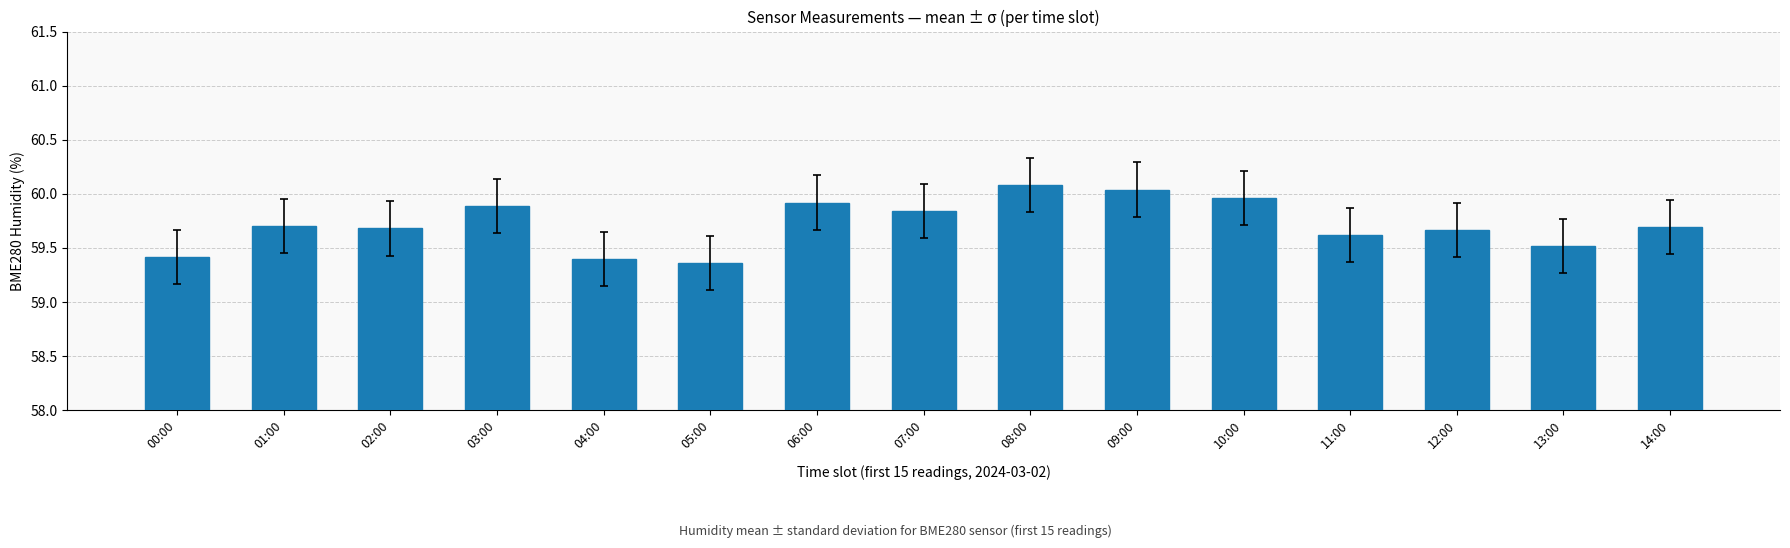

The value at 03:00 is 13.5. True or false?

False